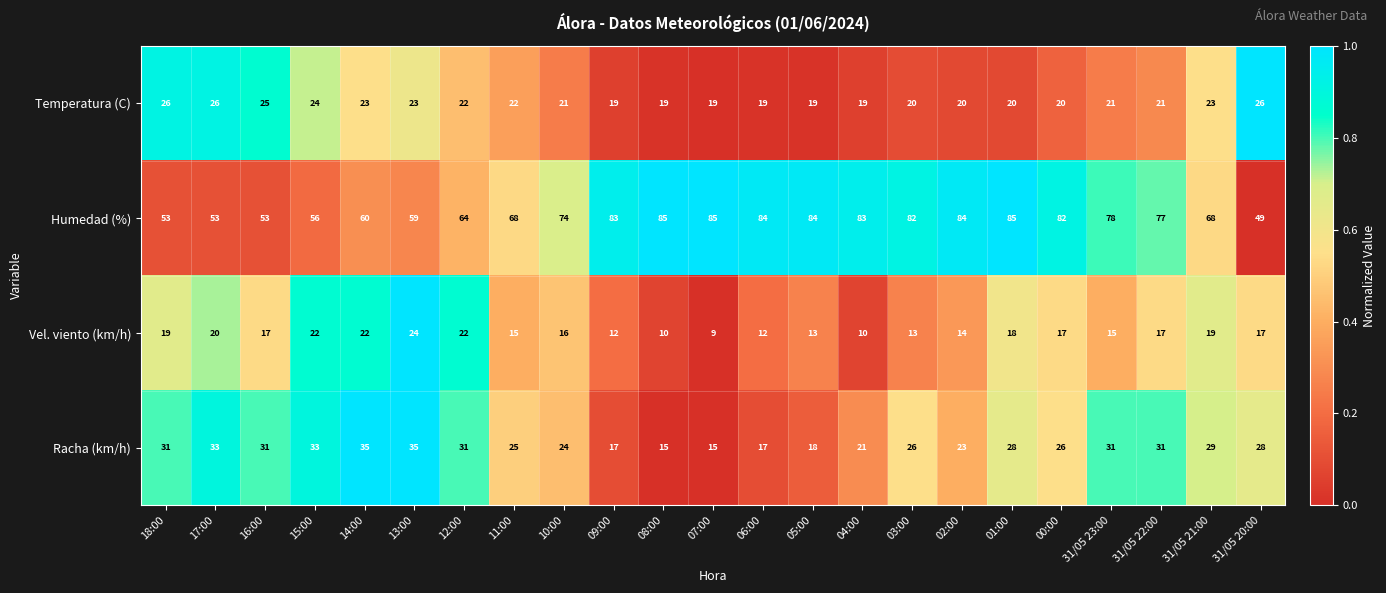

The value of Vel. viento (km/h) at 05:00 is 7. True or false?

False